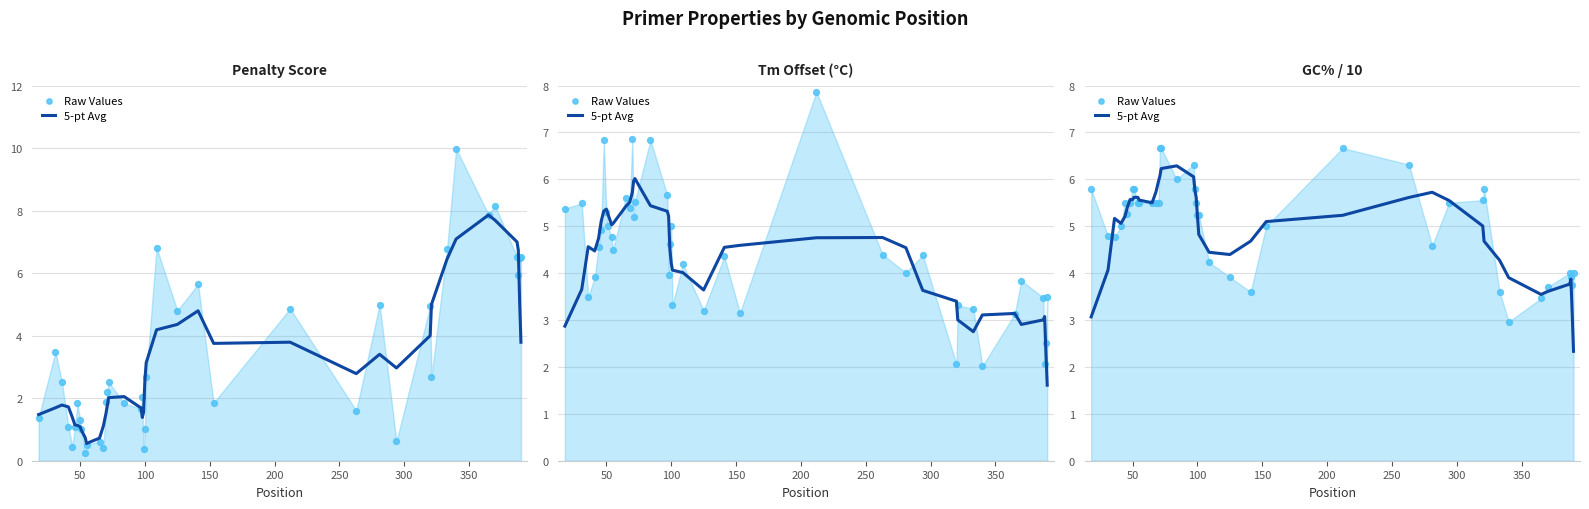

At how many categories does at least one series exceed 6?

6